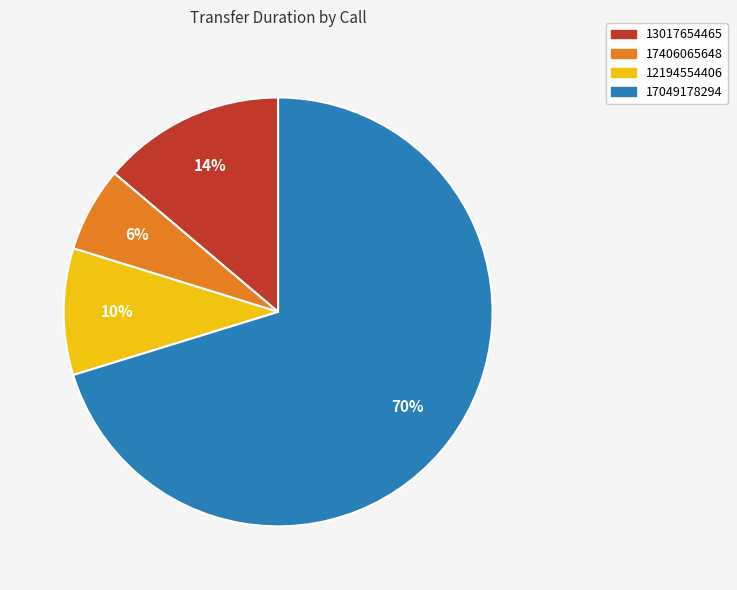

How many segments does this pie chart have?

4